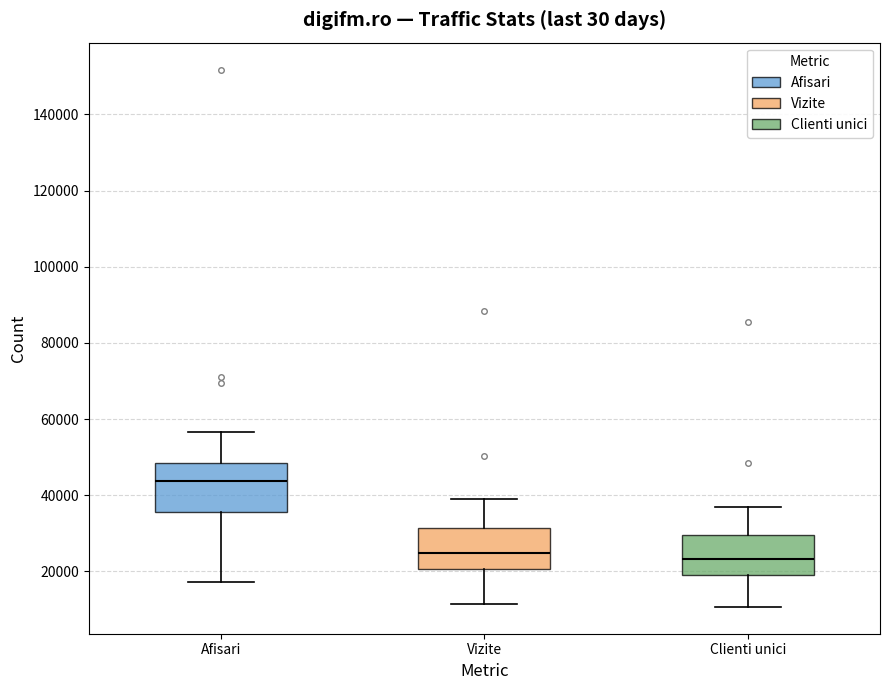

Reading left to right, transcribe this box plot: for each box, give where its median line is, the range the box spans, and where its two whiskers end, as read against the y-axis. The values are not printed on the chart, so give them approximately, as read against the axis.

Afisari: median 44000, box 36000 to 48000, whiskers 18000 to 56000
Vizite: median 24000, box 20000 to 32000, whiskers 12000 to 38000
Clienti unici: median 24000, box 18000 to 30000, whiskers 10000 to 36000